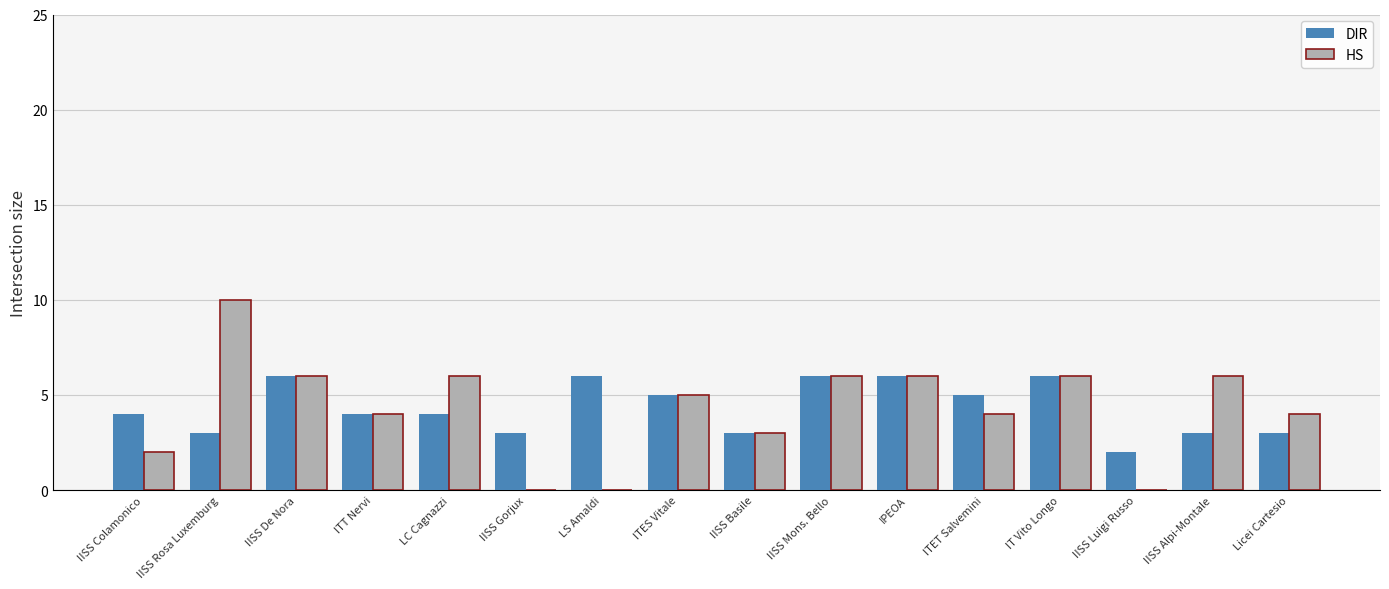

Which category has the highest value across all series?

IISS Rosa Luxemburg